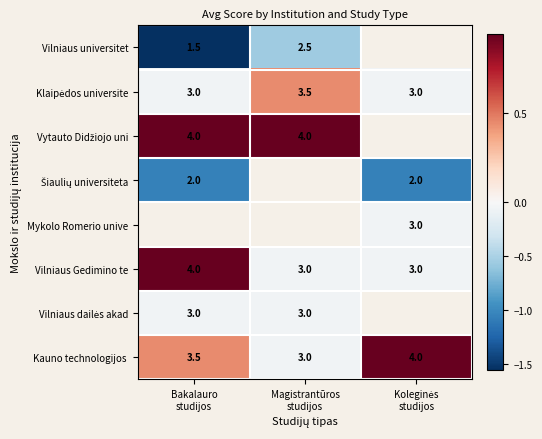

True or false: Vytauto Didžiojo uni has a value of 0.9 at Magistrantūros studijos.

True